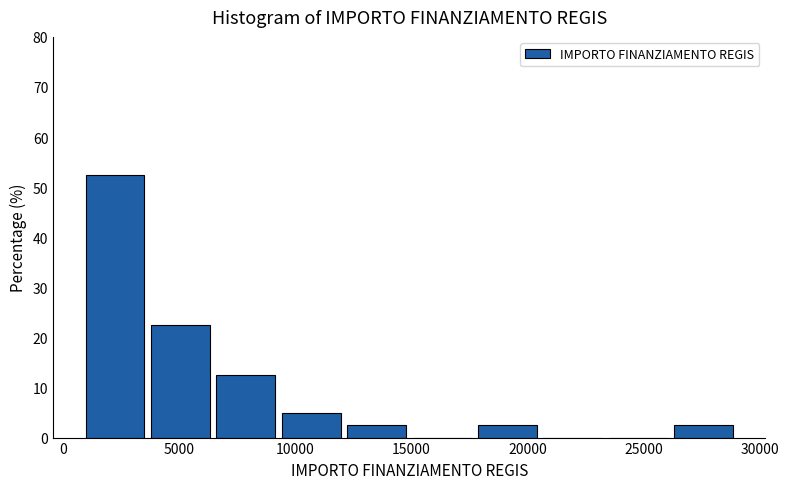

Which range on the x-axis has the tallest bar?

1000 to 4000